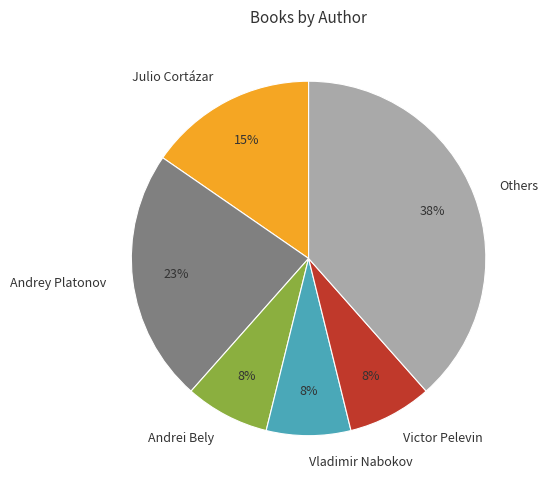

To the nearest percent, what portion does Vladimir Nabokov represent?

8%